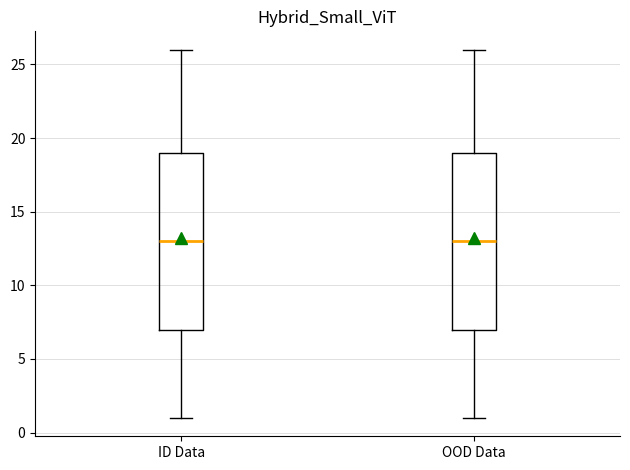

Reading left to right, read every box against the y-axis: the position of its median line, the range the box covers, and the ends of its whiskers. The values are not printed on the chart, so give them approximately, as read against the axis.

ID Data: median 13, box 7 to 19, whiskers 1 to 26
OOD Data: median 13, box 7 to 19, whiskers 1 to 26